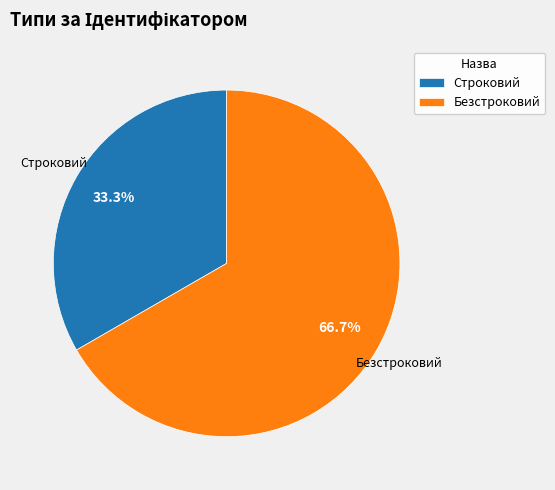

Count the number of slices in the pie.

2